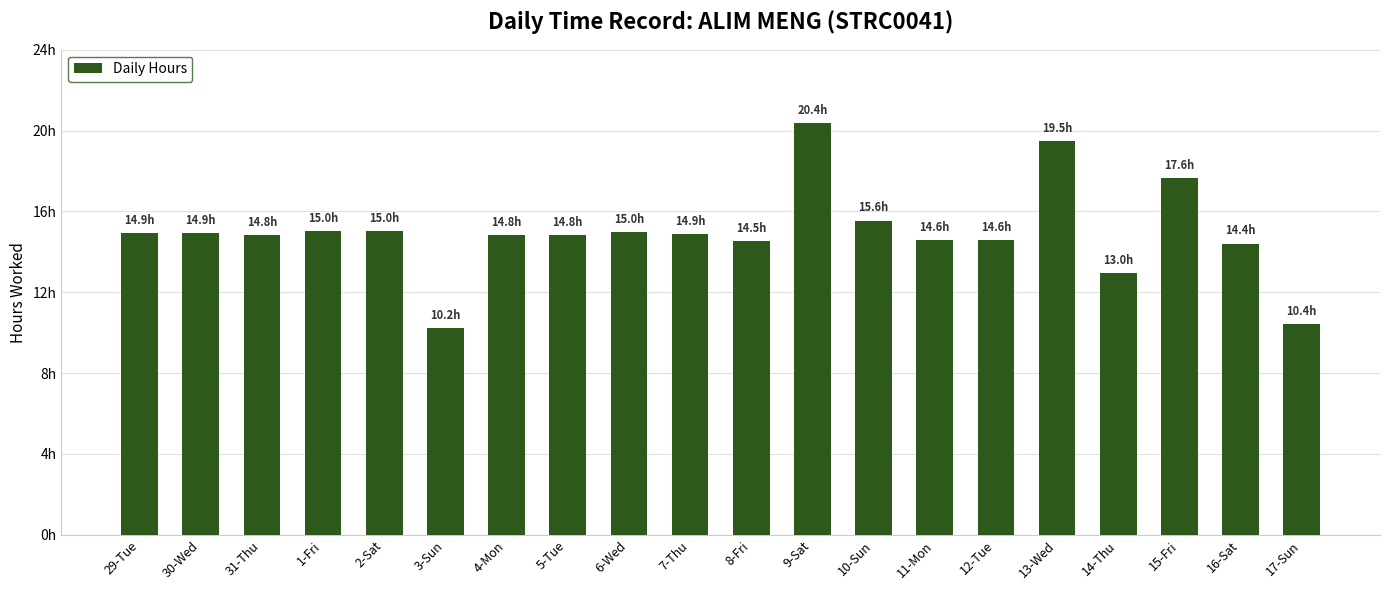

What is the greatest value displayed?

20.4